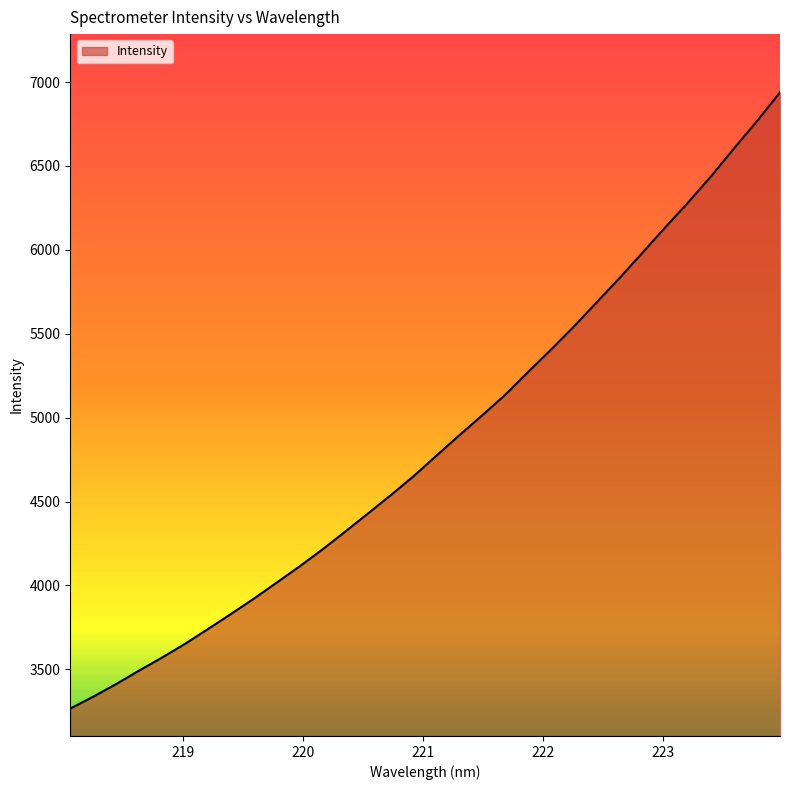

True or false: there are more than 0 points higher than both neighbors.

False